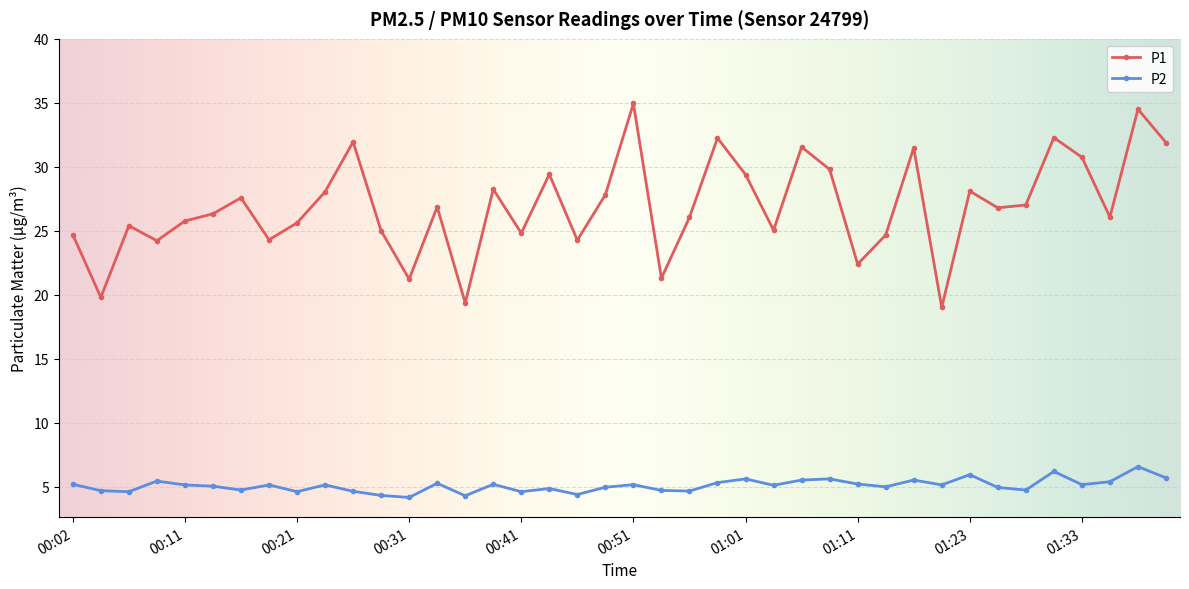

Which series has the largest range (max minus min)?

P1